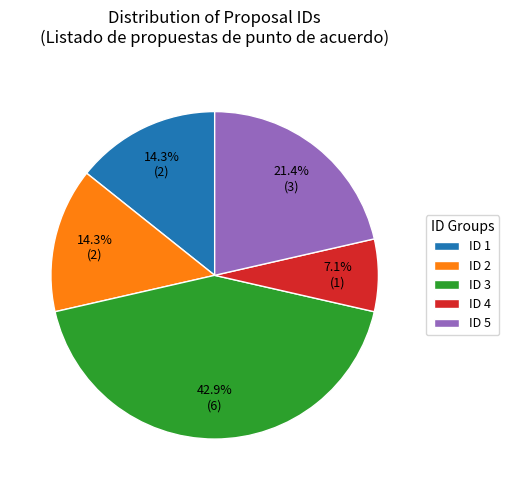

How many slices are in this pie chart?

5